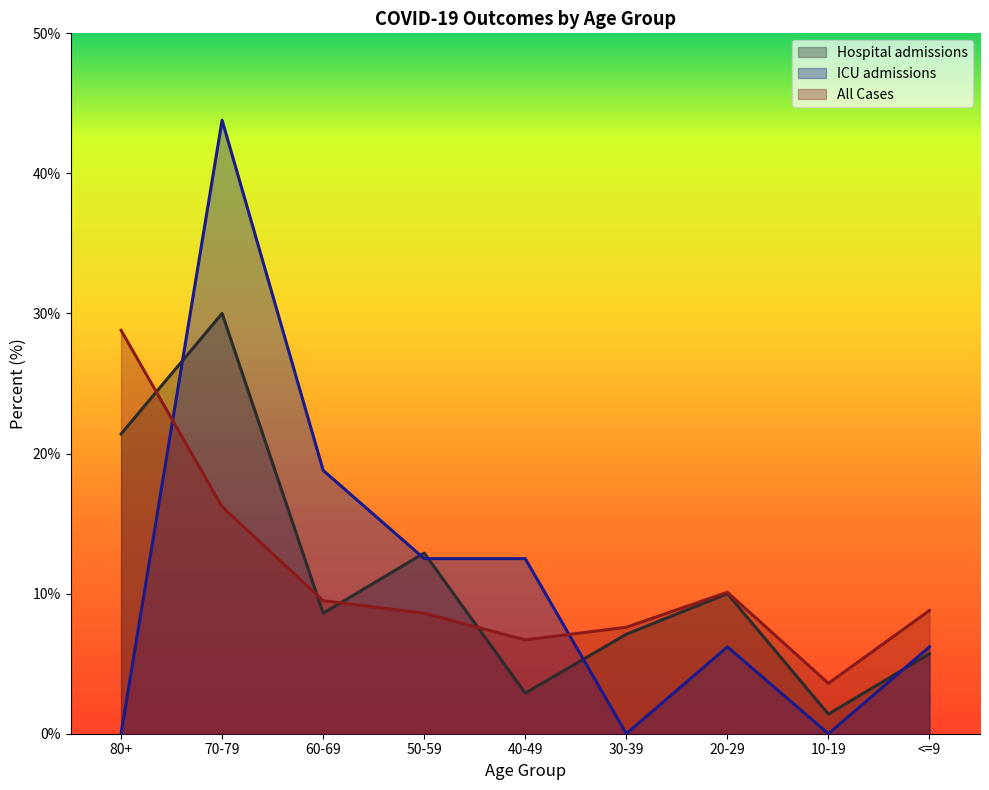

At which category does the chart reach its peak across all series?

70-79